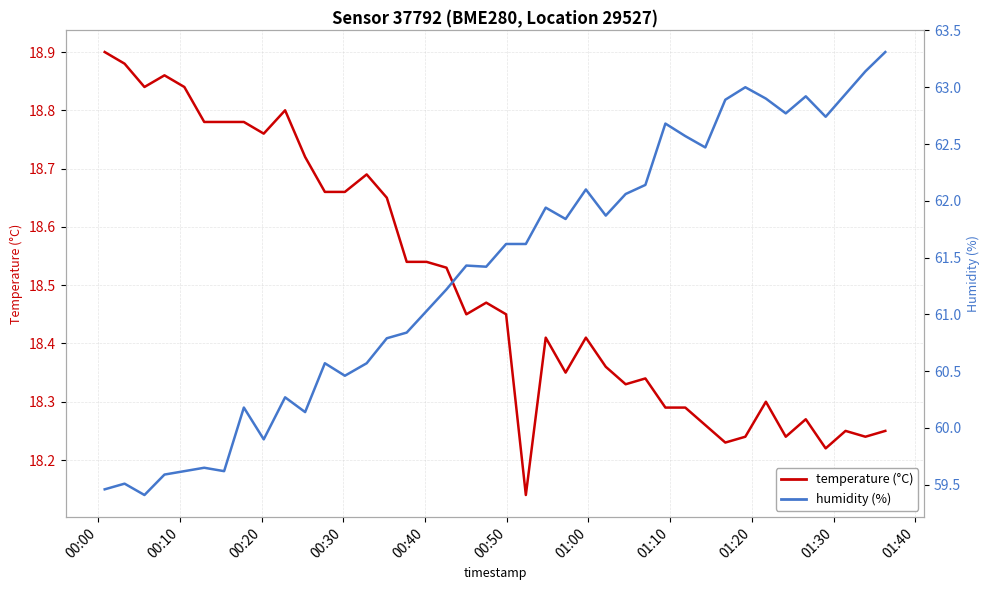

What are all the series names shown in the legend?

temperature (°C), humidity (%)